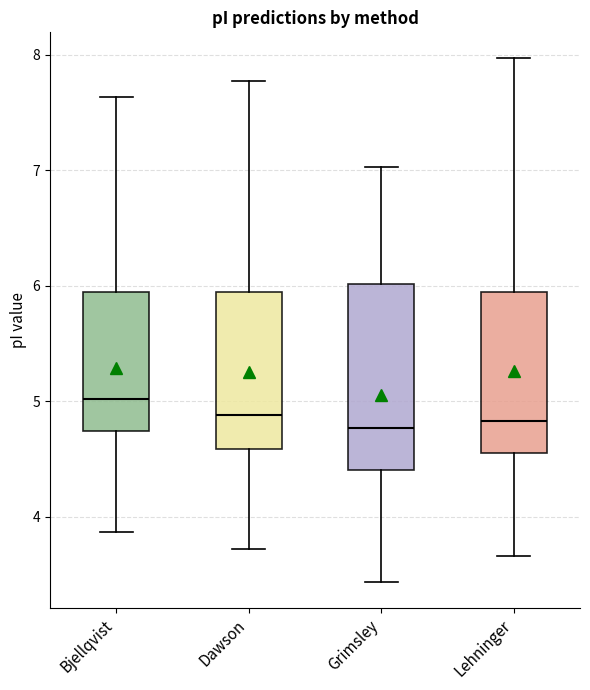

Where does the lower whisker of the box for Grimsley end on the y-axis? The values are not printed on the chart, so give them approximately, as read against the axis.

3.4